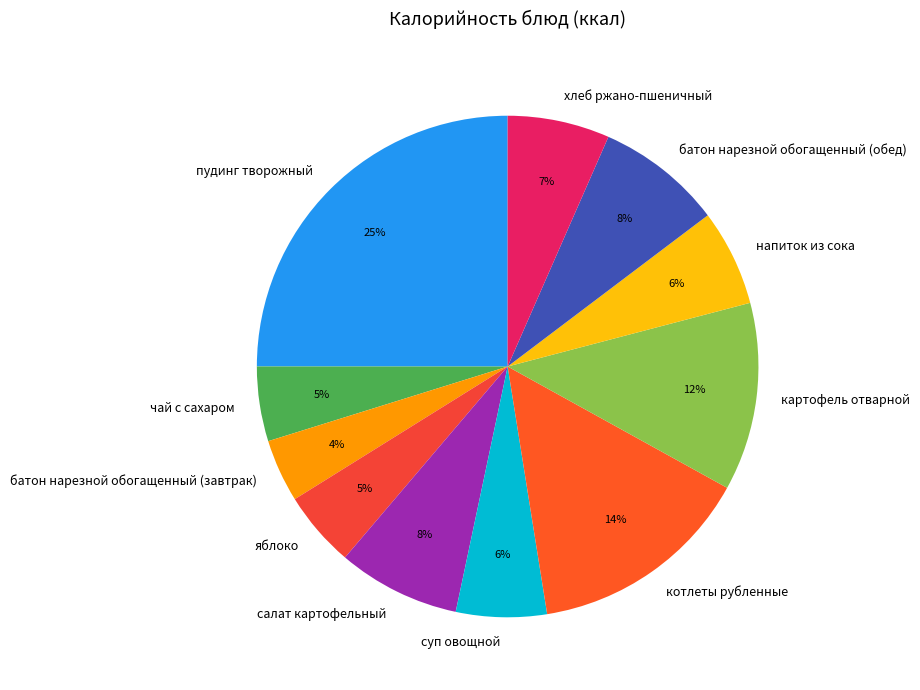

Is there any slice that represents more than half of the pie?

No